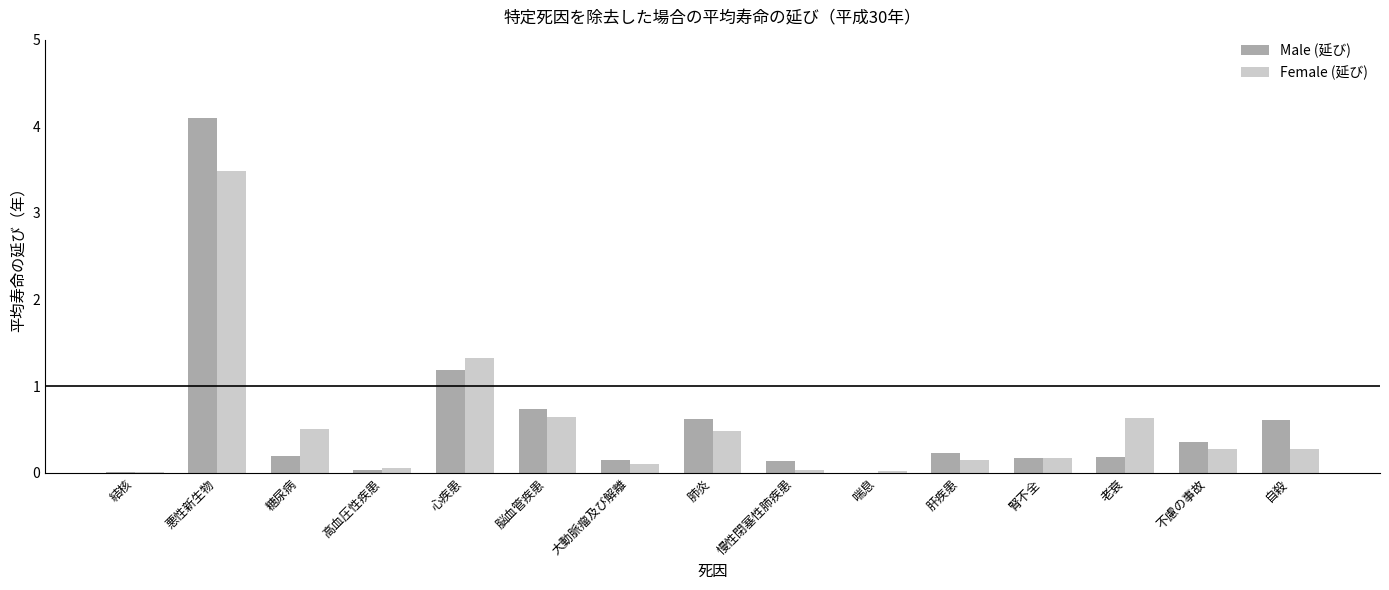

How many data points does each series have?

15